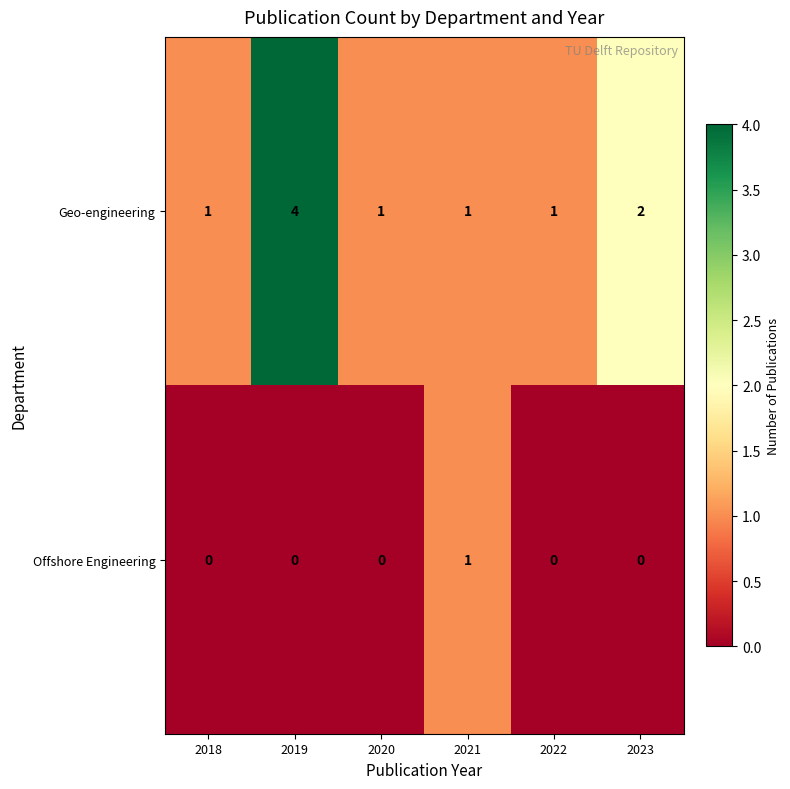

Between 2019 and 2022, which series saw the biggest shift?

row_0